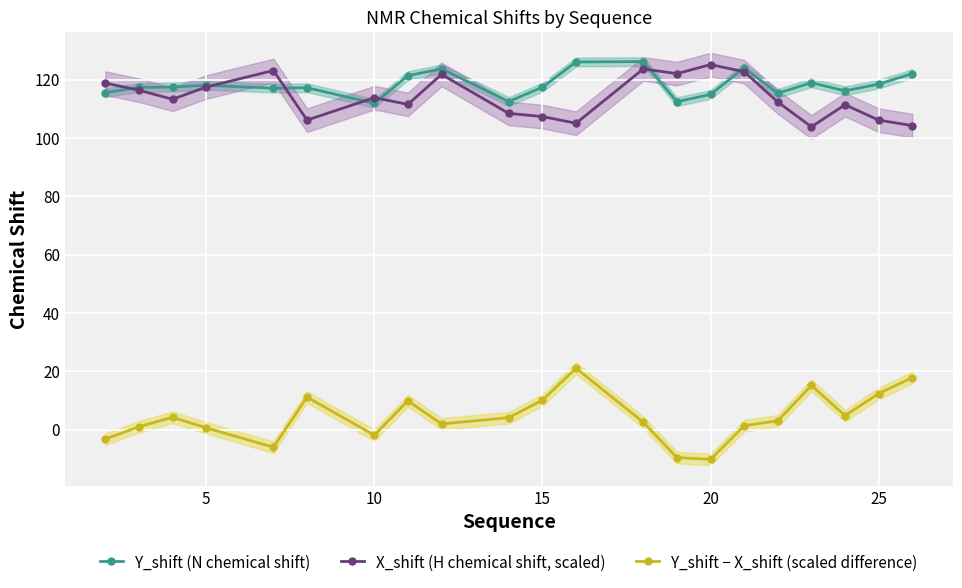

Reading left to right, what are all the values shown in this chart?

Y_shift (N chemical shift): 115.5	117.3	117.5	118.0	117.1	117.2	111.9	121.3	123.7	112.5	117.4	126.0	126.2	112.4	114.9	124.0	115.3	118.9	116.2	118.5	122.1
X_shift (H chemical shift, scaled): 118.8	116.4	113.3	117.4	123.1	106.1	113.8	111.5	121.8	108.4	107.3	105.0	123.7	122.0	125.1	122.7	112.3	103.8	111.4	106.1	104.2
Y_shift − X_shift (scaled difference): -3.3	1.0	4.2	0.6	-6.1	11.1	-1.9	9.8	1.9	4.1	10.1	21.0	2.5	-9.6	-10.2	1.3	3.0	15.1	4.8	12.3	17.8